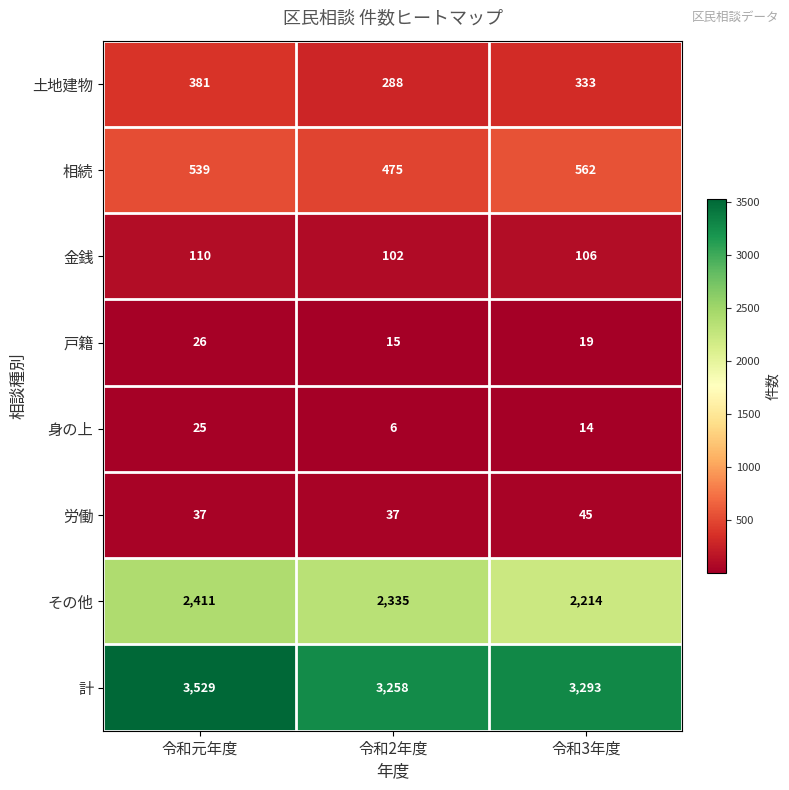

At which label does 計 reach its peak?

令和元年度